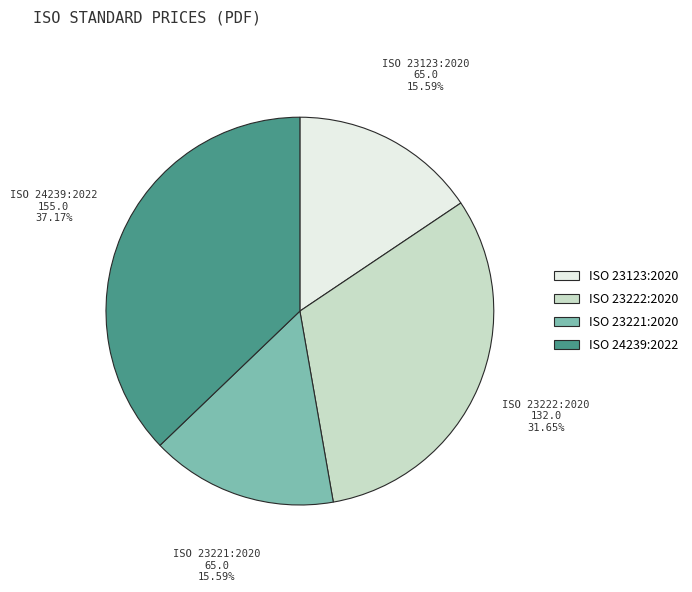

Count the number of slices in the pie.

4